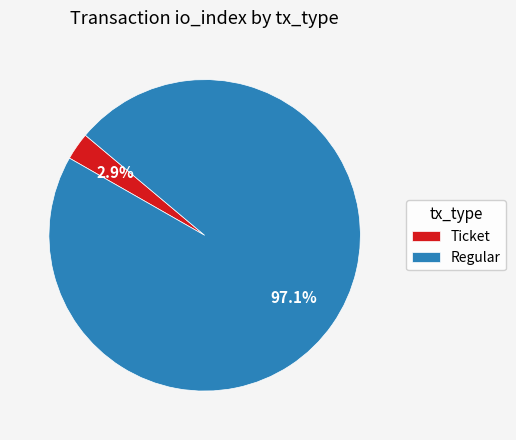

Rank the categories by value from highest to lowest.

Regular, Ticket